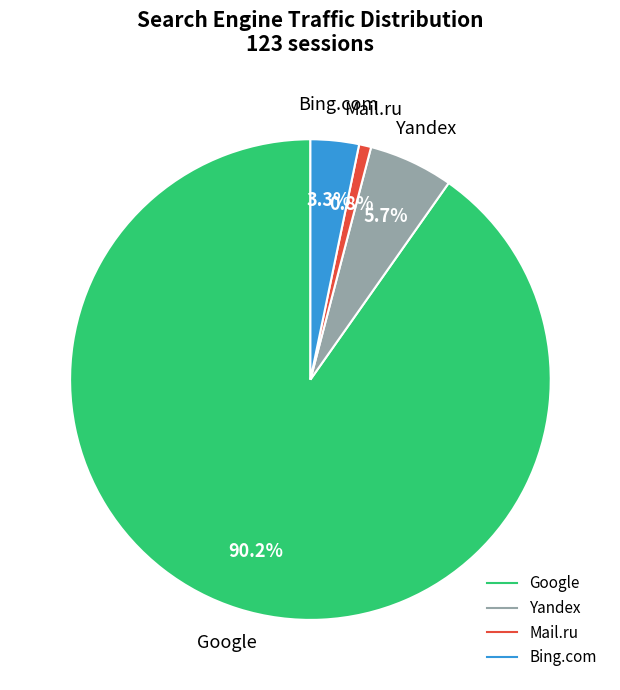

Does any single category account for the majority?

Yes